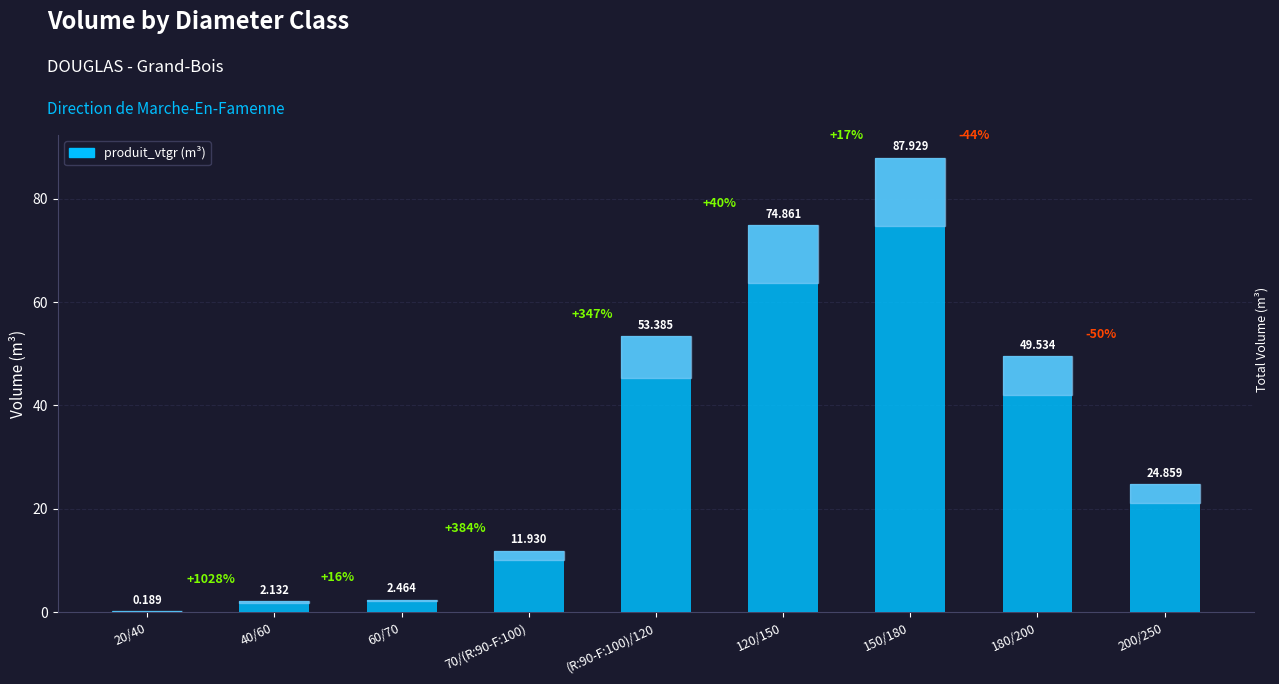

Reading left to right, extract all data points from this chart.

0.2	2.1	2.5	11.9	53.4	74.9	87.9	49.5	24.9